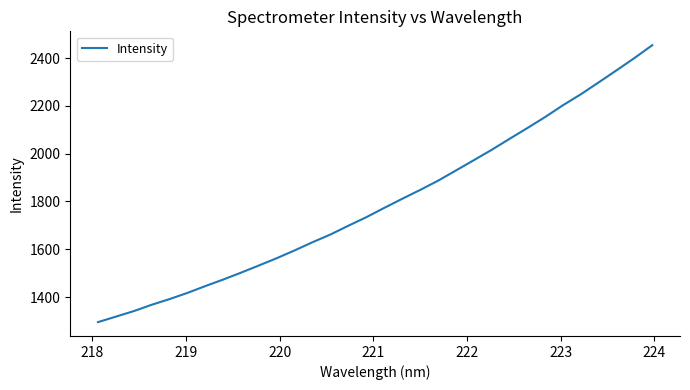

What is the greatest value displayed?

2454.0